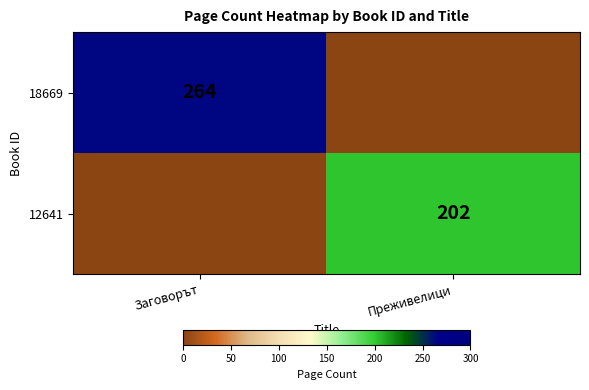

True or false: 12641 has a value of 58 at Преживелици.

False